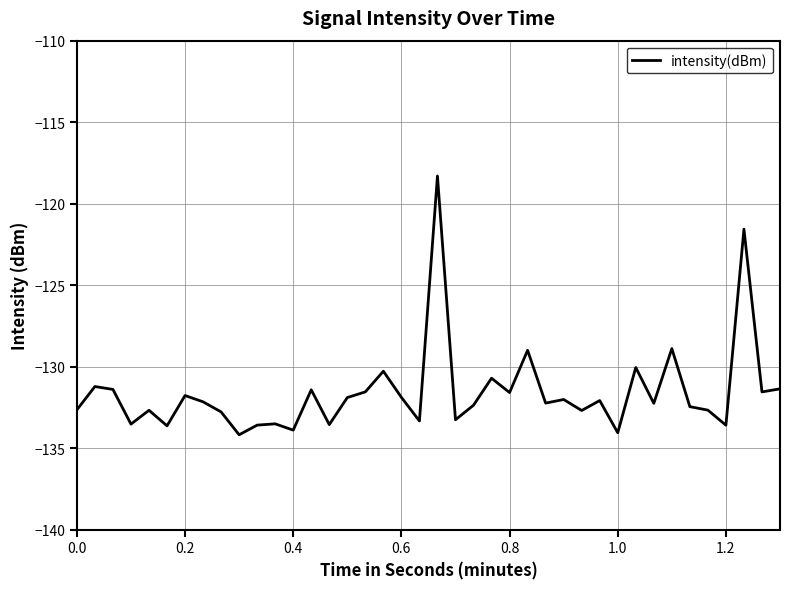

What is the difference between the maximum and minimum values?

15.9